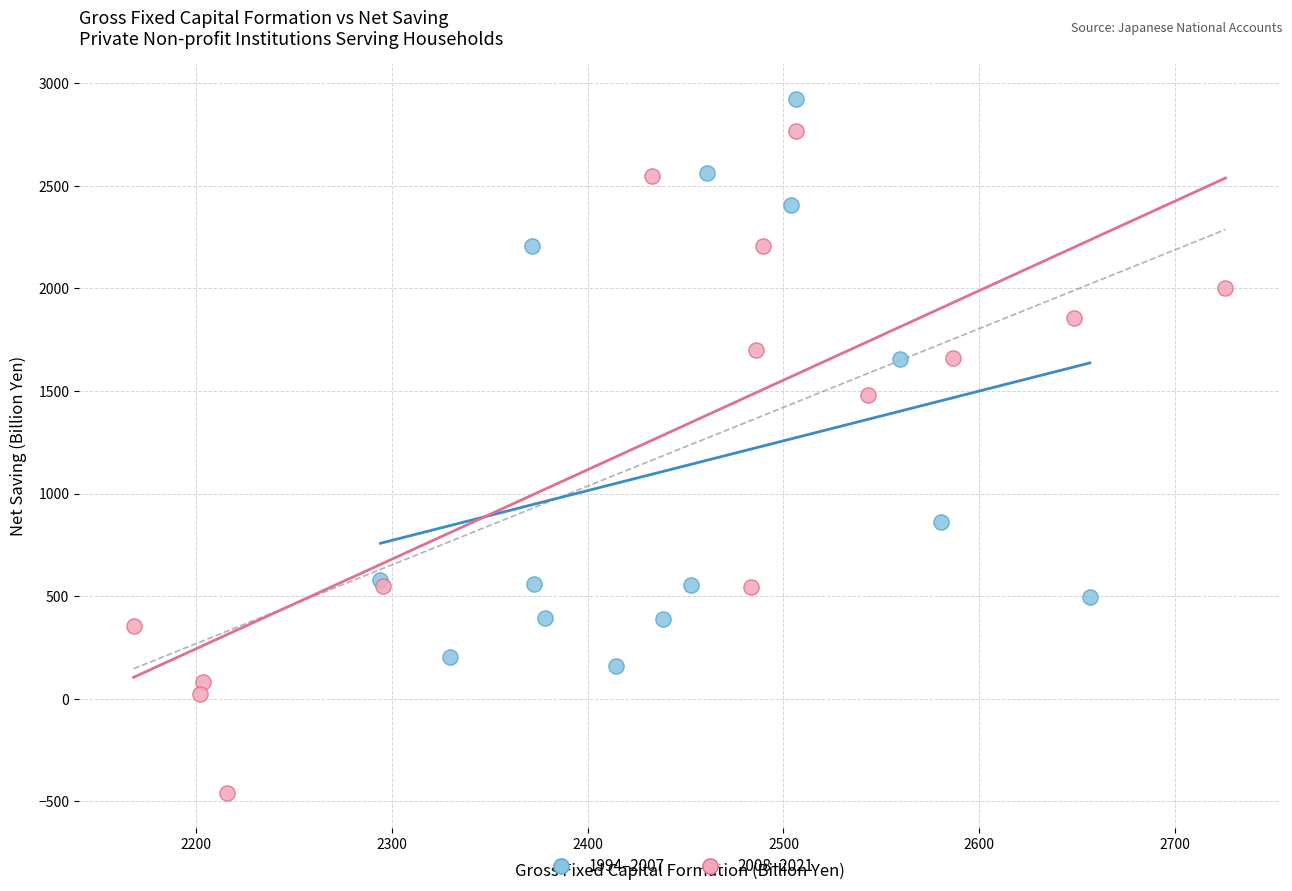

Which series contains the highest Y value?

1994–2007